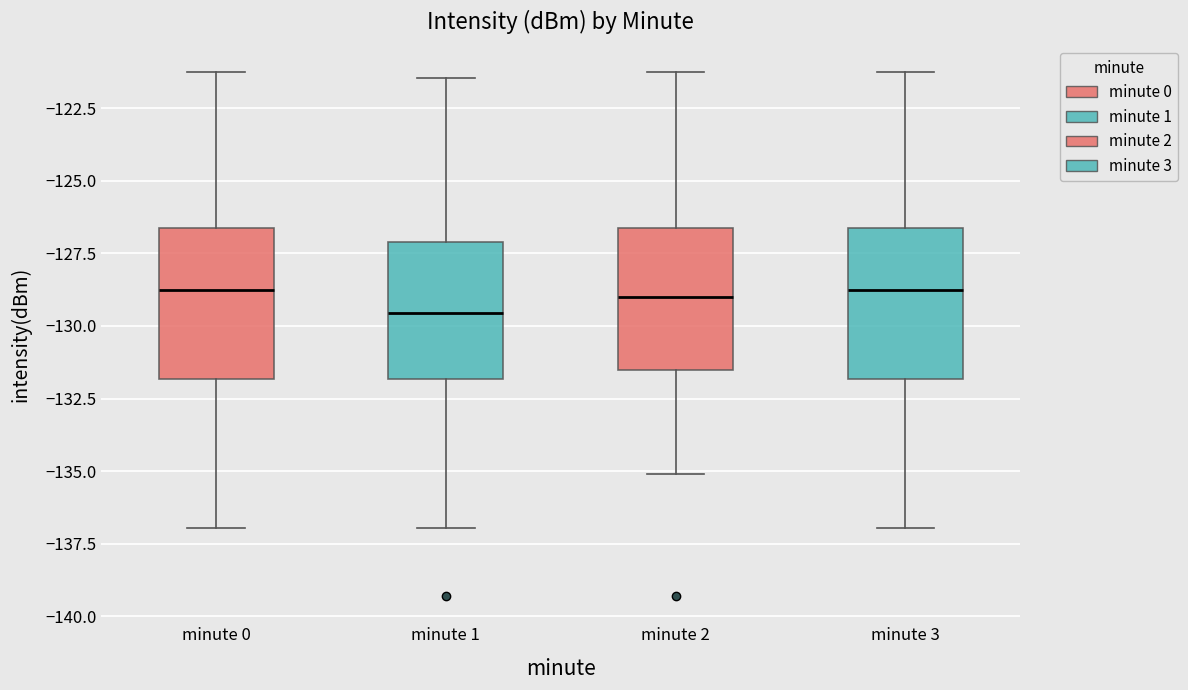

Where is the upper edge of the box for minute 0 on the y-axis? The values are not printed on the chart, so give them approximately, as read against the axis.

-126.5